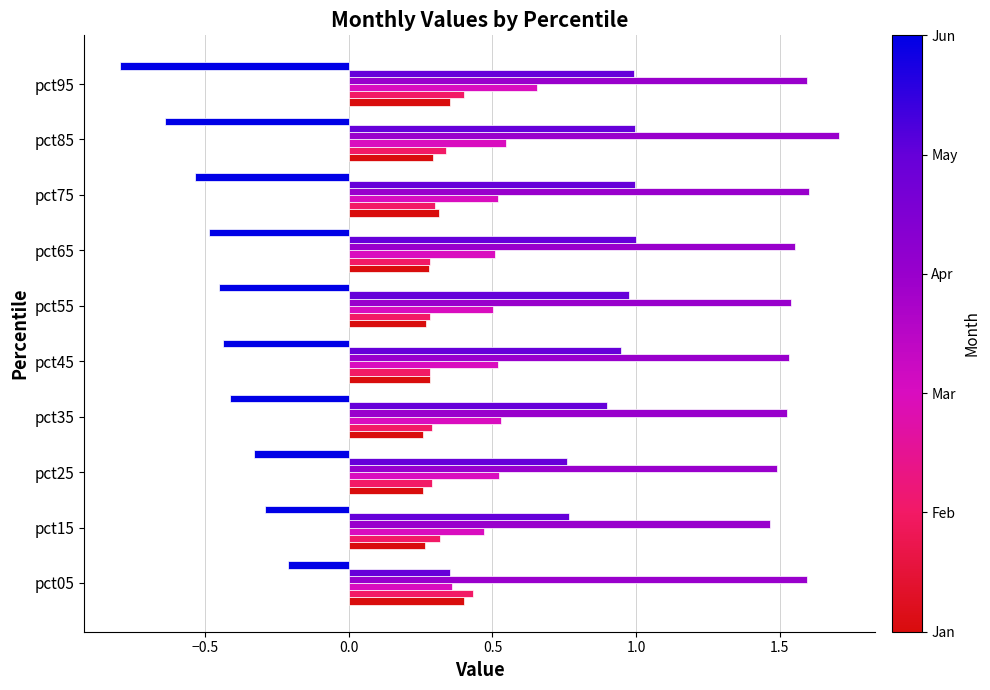

What is the total value across all series at pct85?

3.2